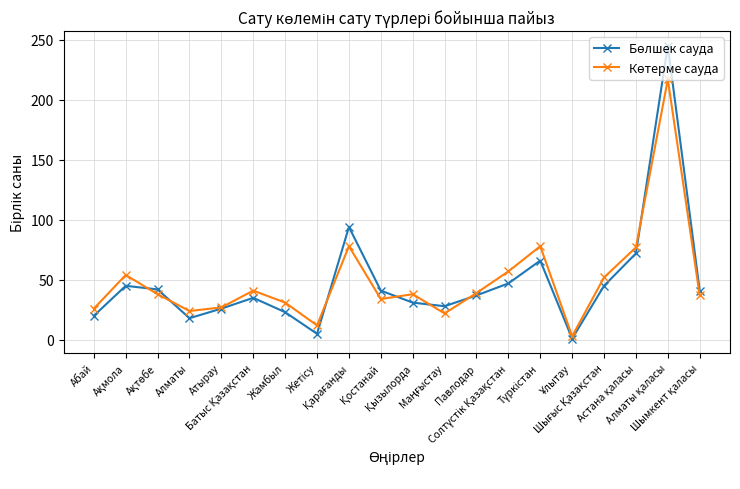

What is the greatest value displayed?

245